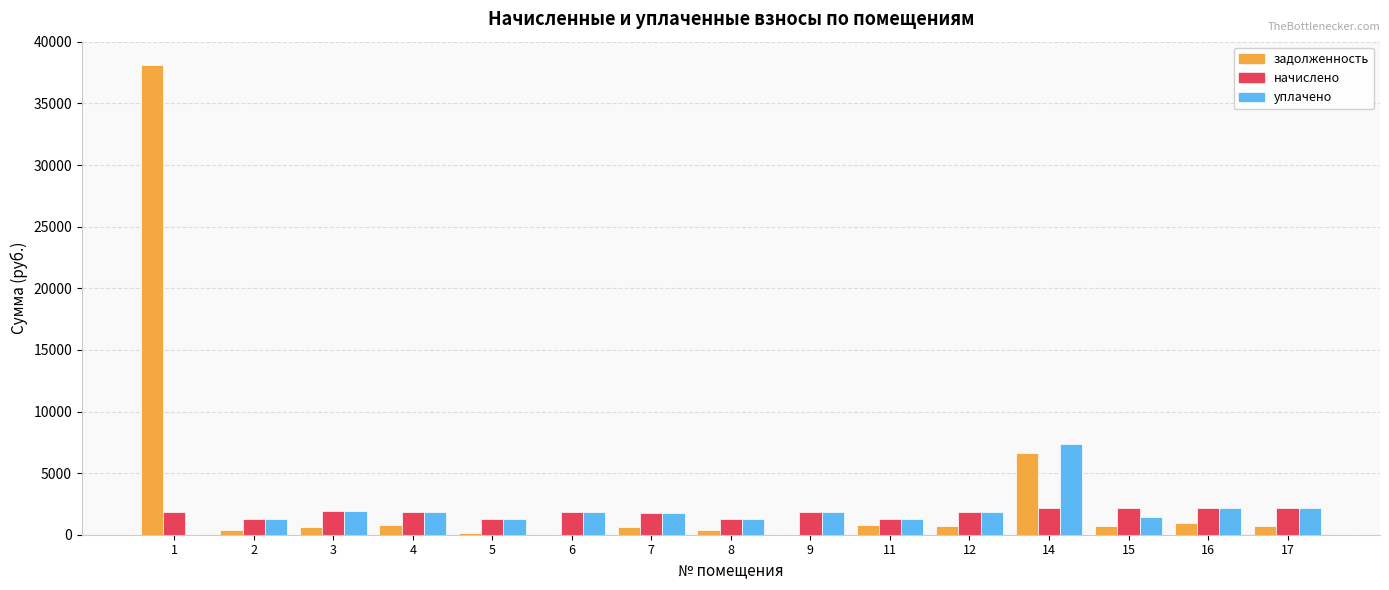

What is the approximate value of начислено at 2?

1257.3